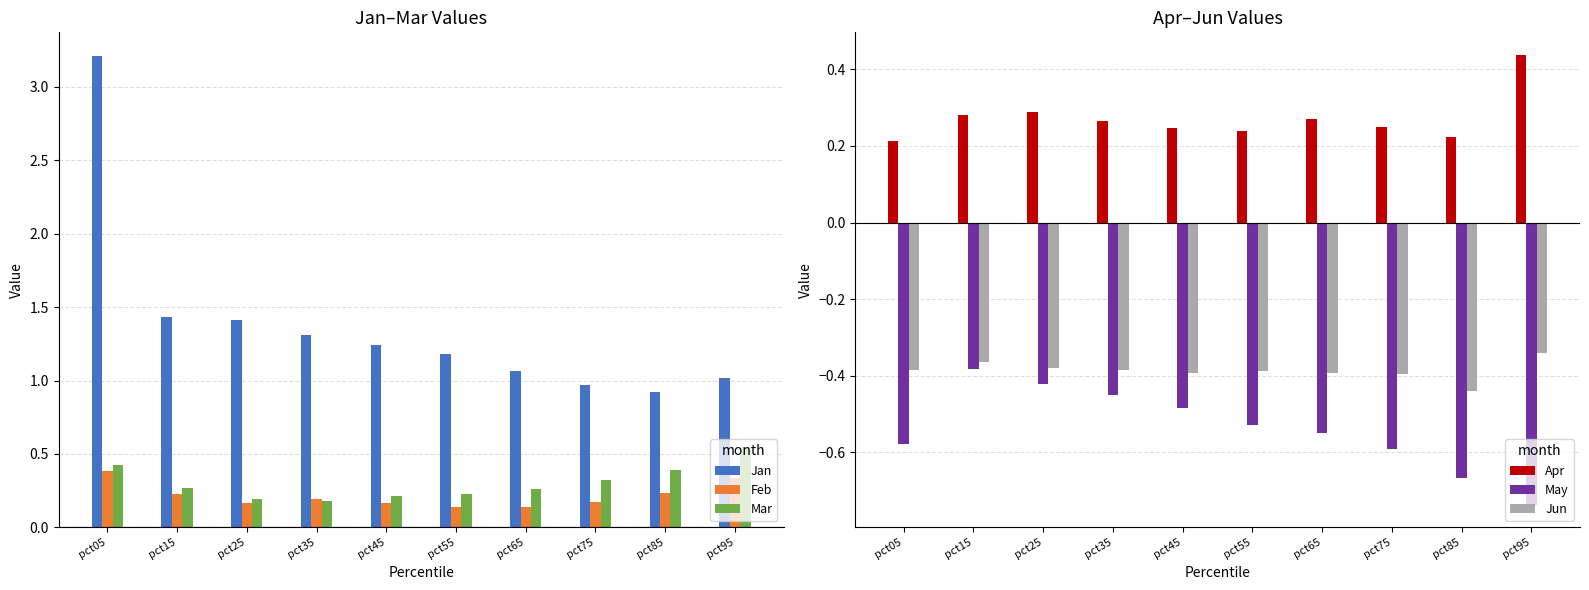

How many Apr values are between 0 and 1?

10